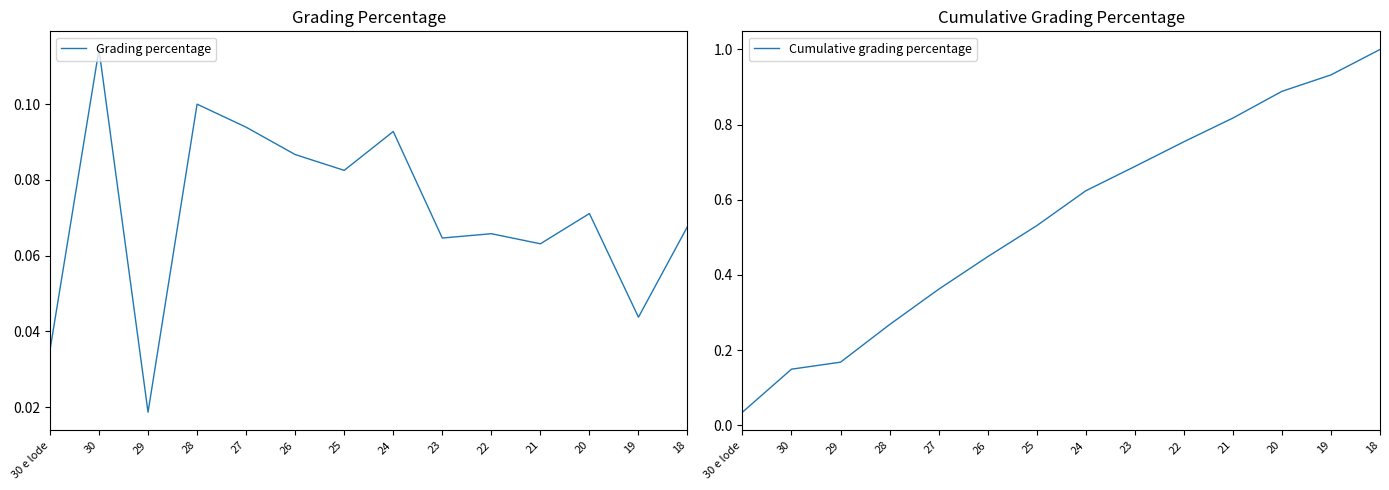

Reading left to right, list all the values displayed in this chart.

Grading percentage: 0.0	0.1	0.0	0.1	0.1	0.1	0.1	0.1	0.1	0.1	0.1	0.1	0.0	0.1
Cumulative grading percentage: 0.0	0.1	0.2	0.3	0.4	0.4	0.5	0.6	0.7	0.8	0.8	0.9	0.9	1.0